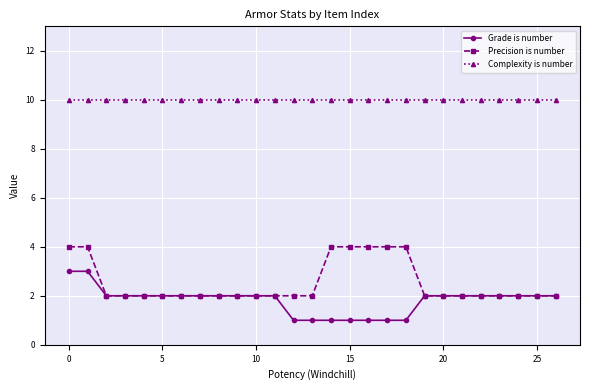

Reading left to right, extract all data points from this chart.

Grade is number: 3	3	2	2	2	2	2	2	2	2	2	2	1	1	1	1	1	1	1	2	2	2	2	2	2	2	2
Precision is number: 4	4	2	2	2	2	2	2	2	2	2	2	2	2	4	4	4	4	4	2	2	2	2	2	2	2	2
Complexity is number: 10	10	10	10	10	10	10	10	10	10	10	10	10	10	10	10	10	10	10	10	10	10	10	10	10	10	10